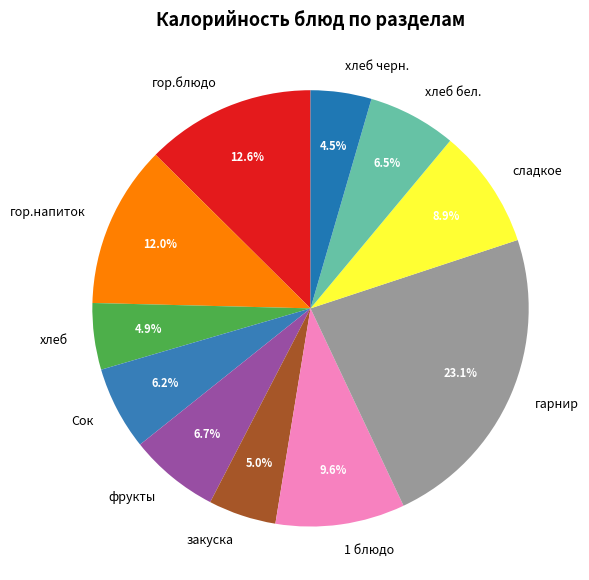

Is there a majority slice in this chart?

No